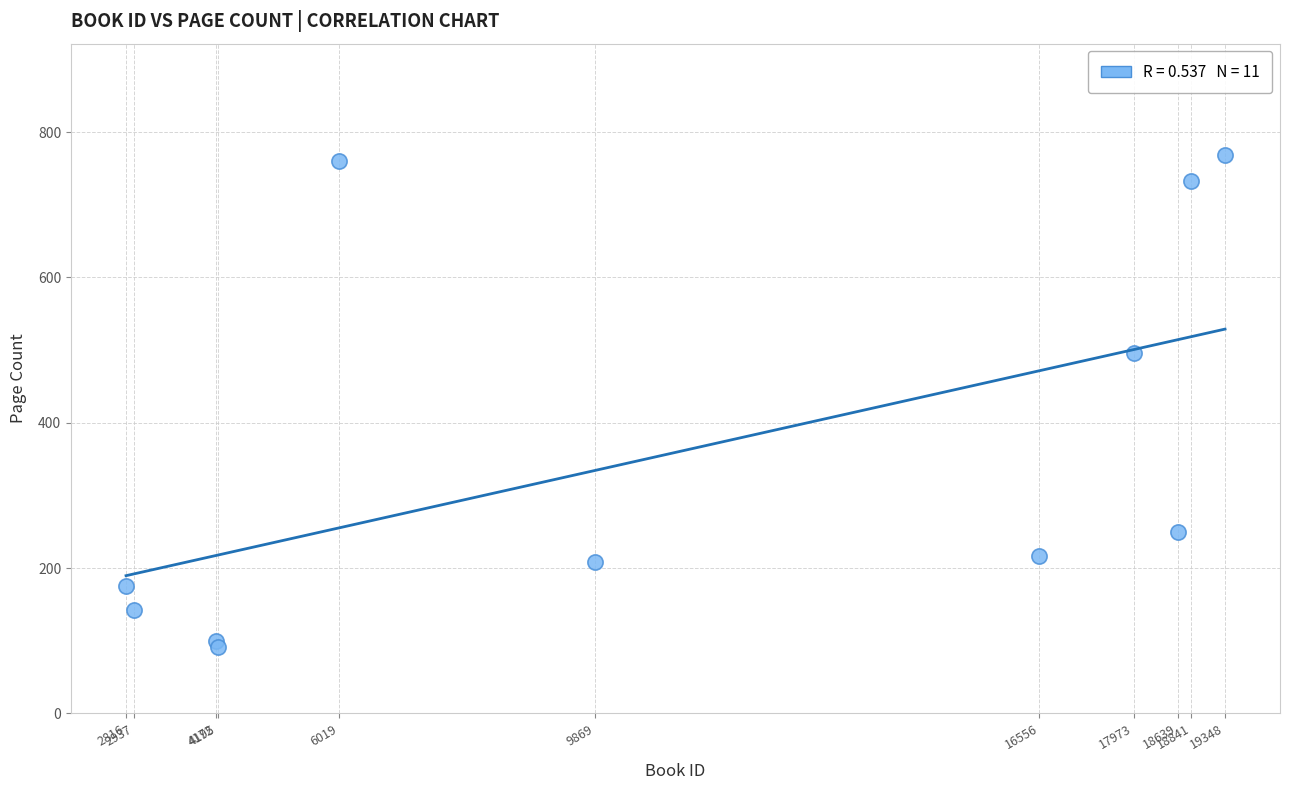

What Y value in the scatter plot is closest to 430?

496